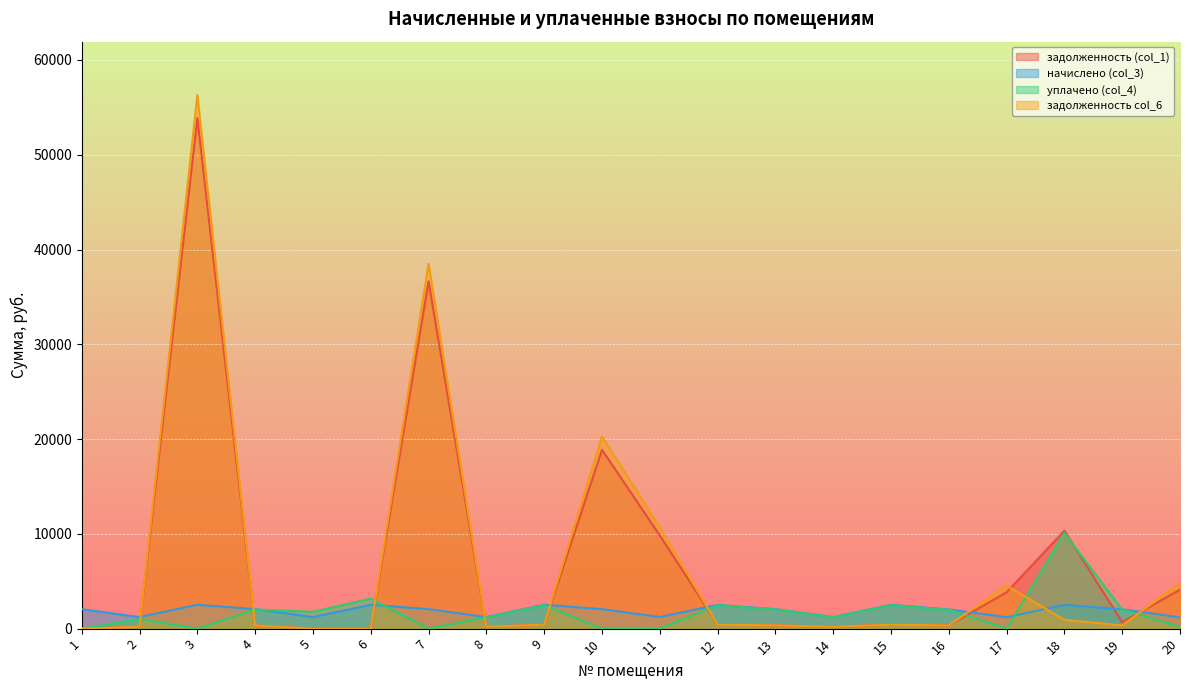

How many series are shown in this chart?

4